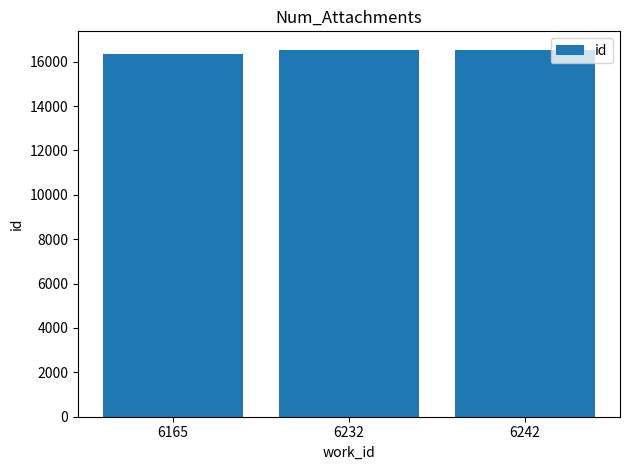

What is the maximum value shown in the chart?

16539